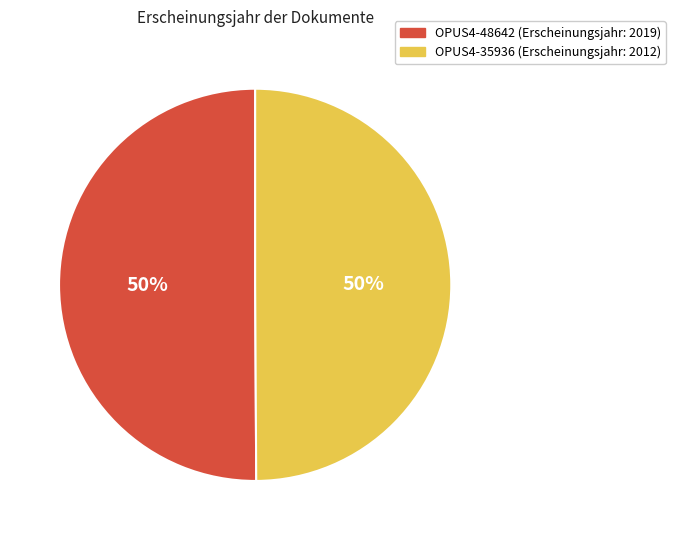

What is the ratio of the value at OPUS4-35936 to the value at OPUS4-48642?

1.0